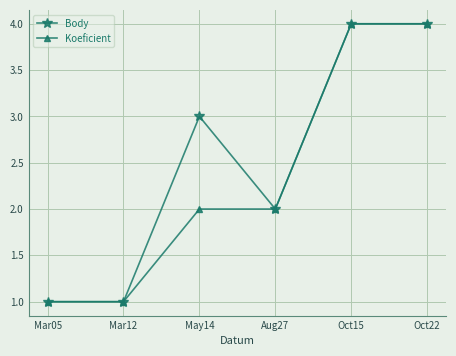

How many lines are shown in the chart?

2